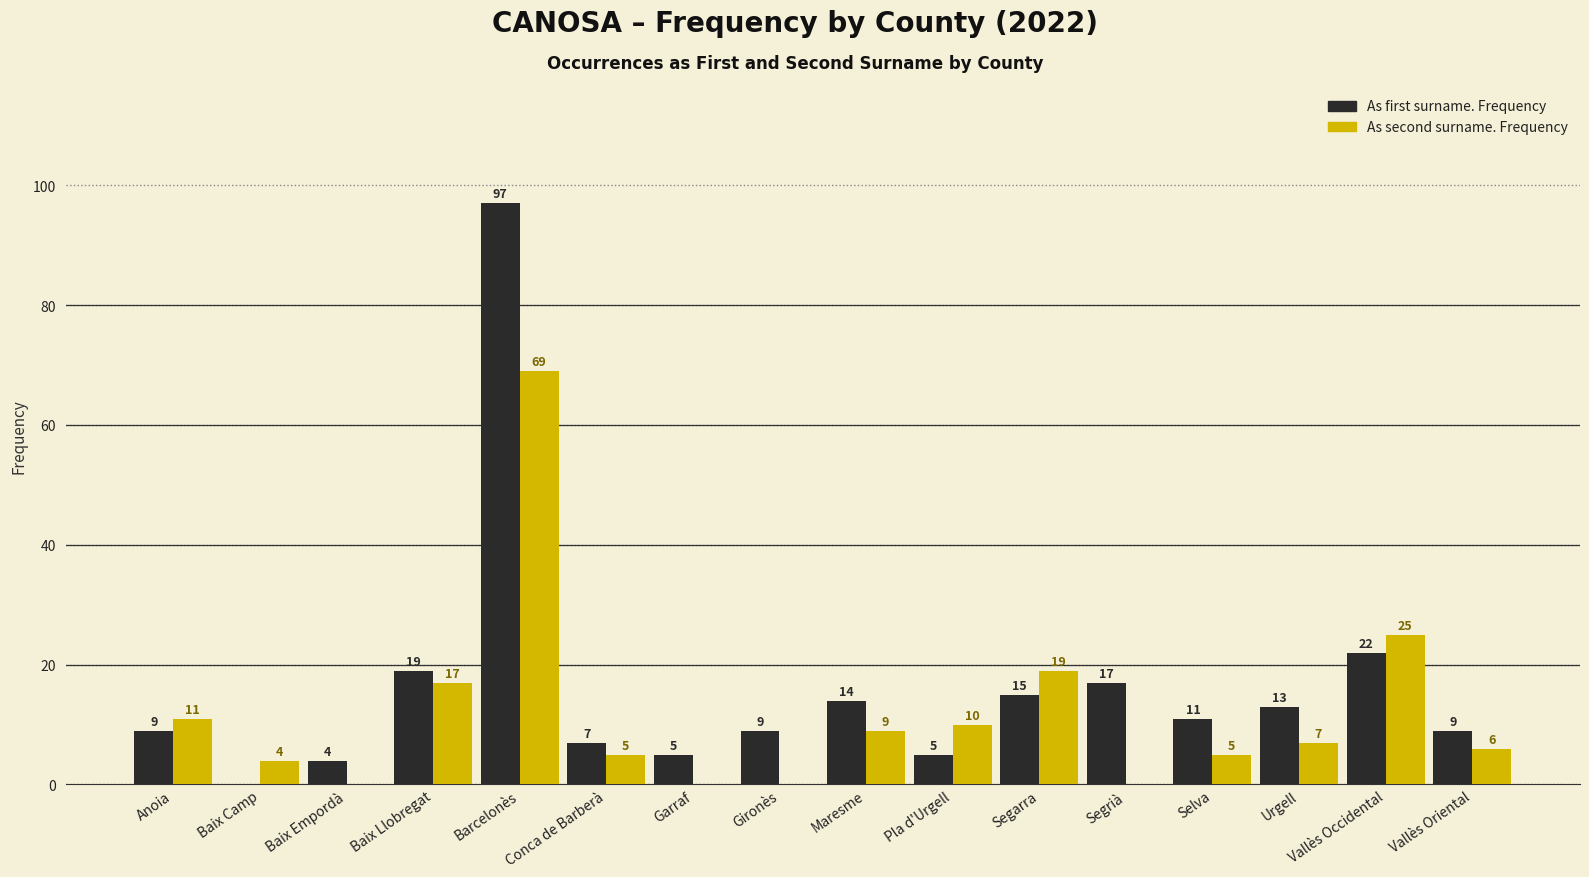

What is the approximate value of As second surname. Frequency at Urgell?

7